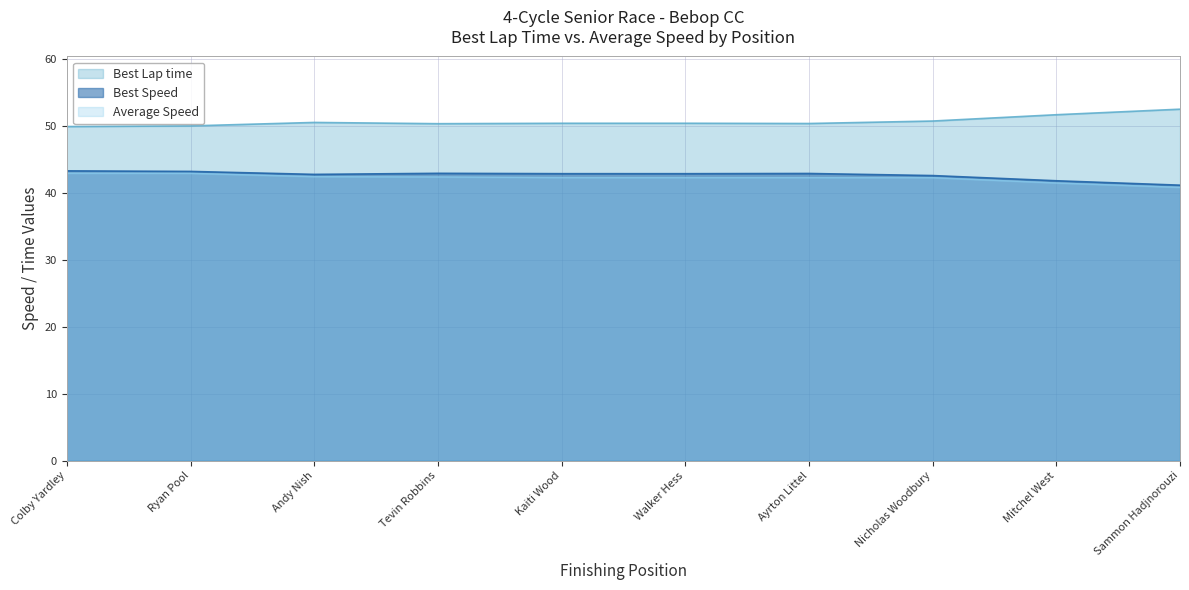

What is the difference between the highest and lowest values at Andy Nish?

8.1